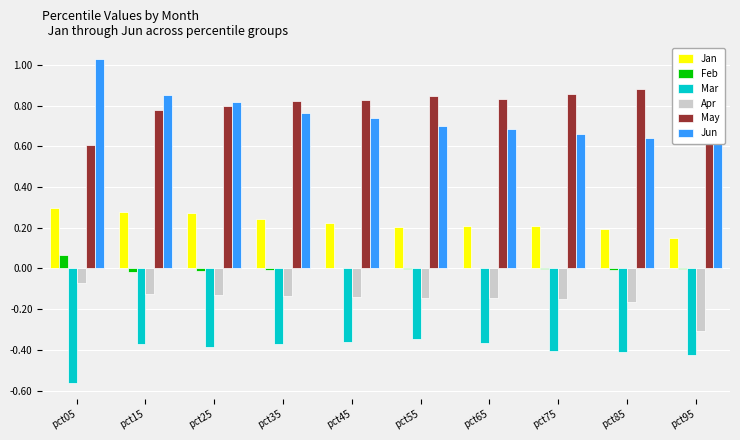

How many groups of bars are there?

10